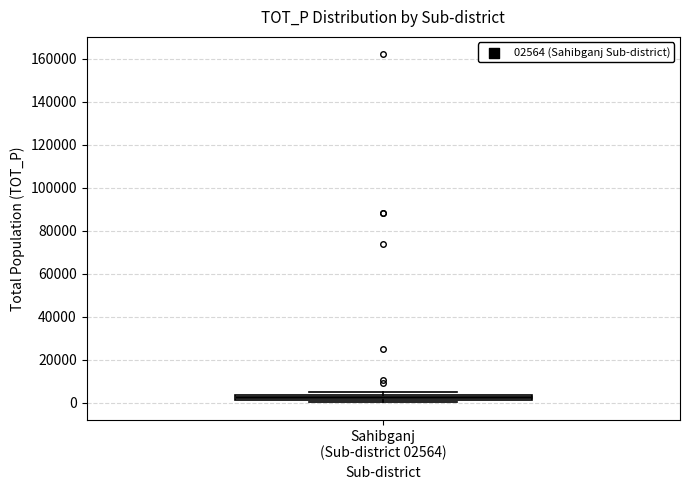

Where is the upper edge of the box for Sahibganj (Sub-district 02564) on the y-axis? The values are not printed on the chart, so give them approximately, as read against the axis.

4000